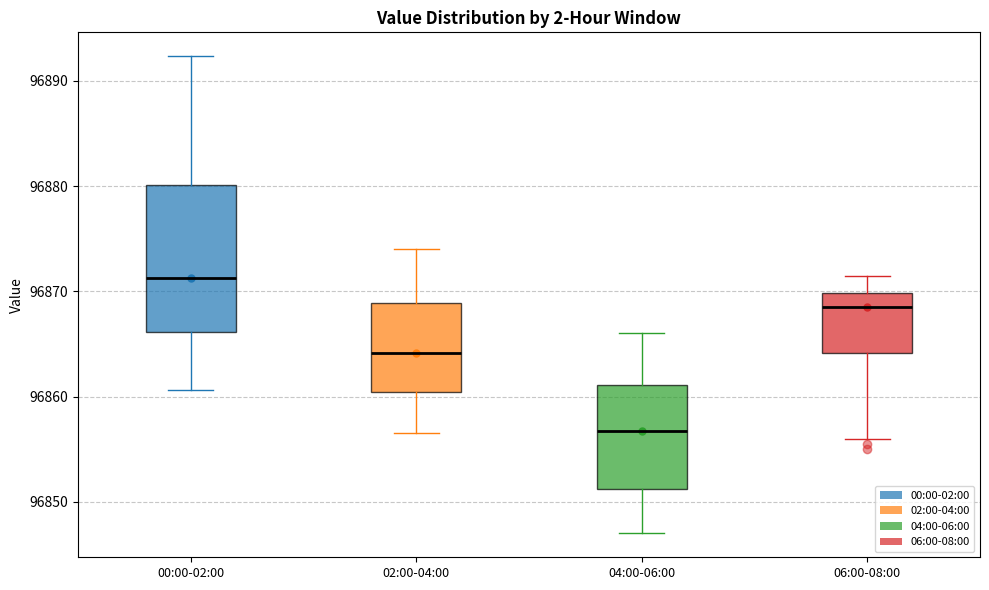

Where is the upper edge of the box for 06:00-08:00 on the y-axis? The values are not printed on the chart, so give them approximately, as read against the axis.

96870